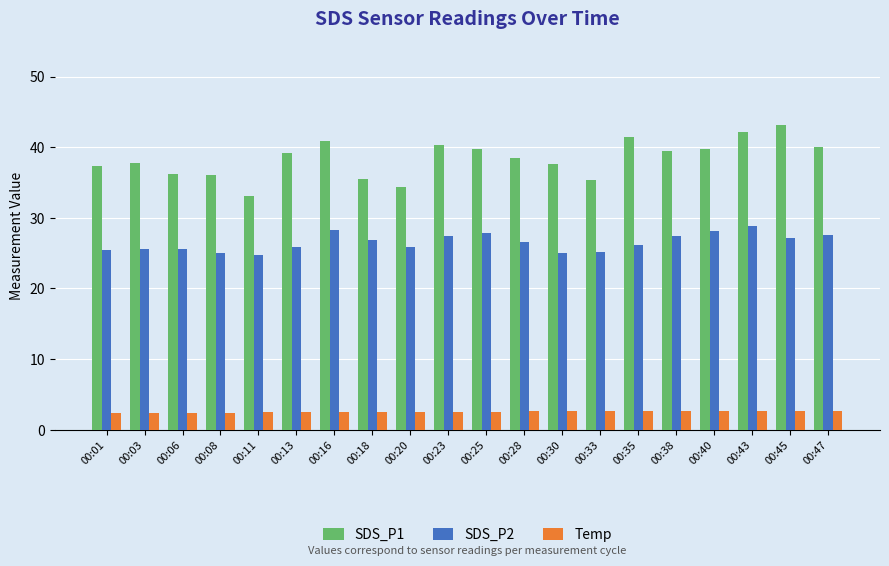

Which category has the highest value in the SDS_P1 series?

00:45